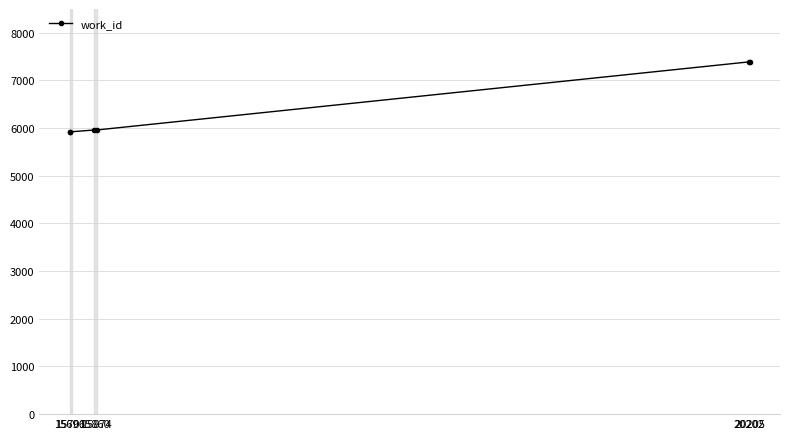

Between 20205 and 15701, which is larger?

20205